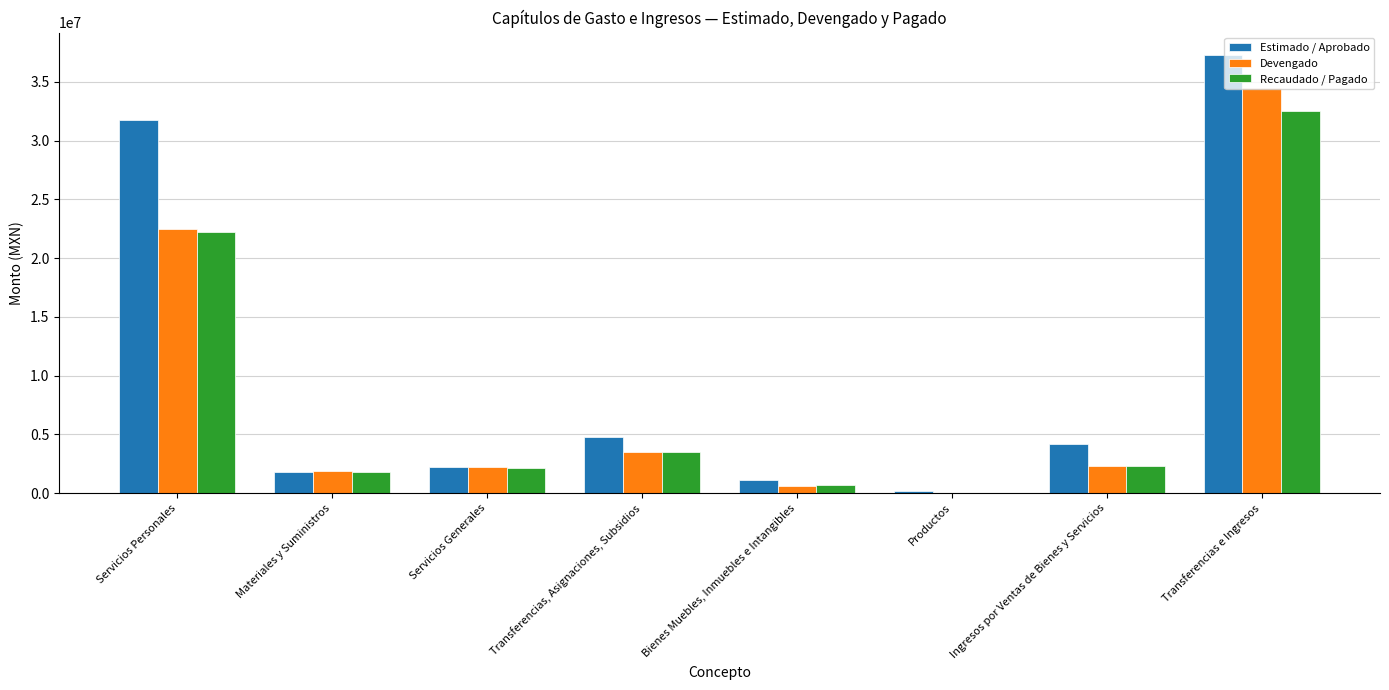

What value does the Recaudado / Pagado series have at Servicios Generales?

2171091.3